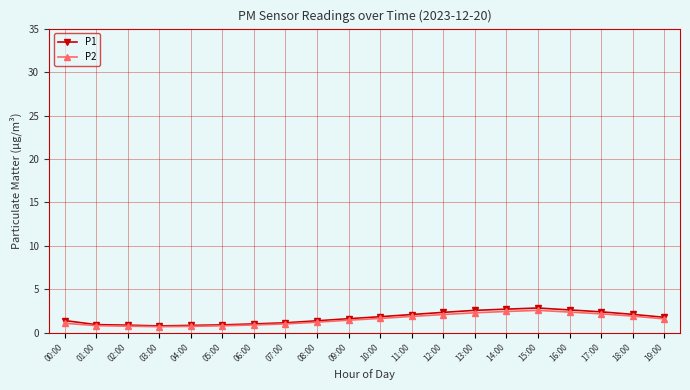

True or false: P1 has a value of 1.4 at 00:00.

True